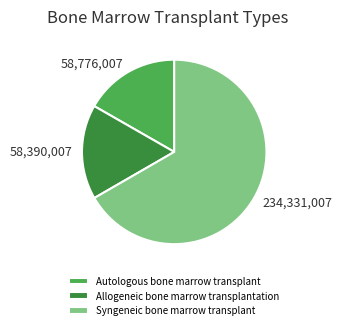

Approximately how many times larger is the value at Autologous bone marrow transplant compared to Syngeneic bone marrow transplant?

0.3